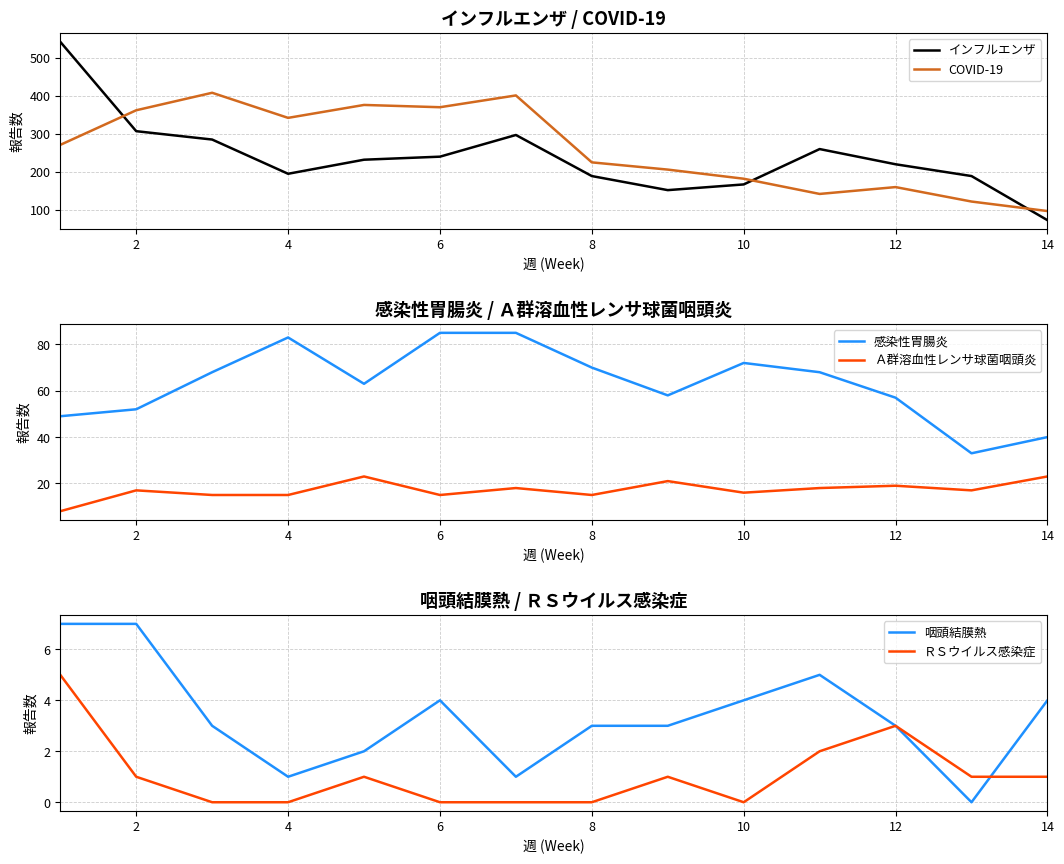

Does the chart have visible grid lines?

Yes